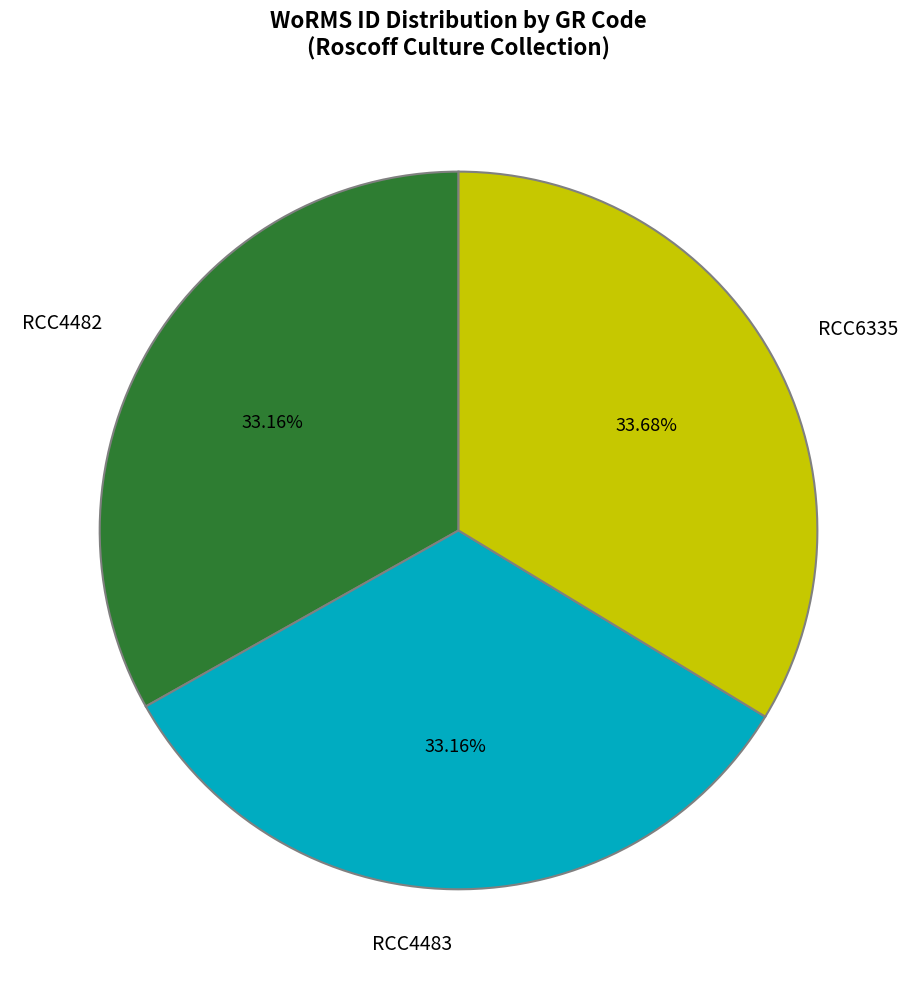

To the nearest percent, what is the difference between the largest and smallest slice percentages?

1%